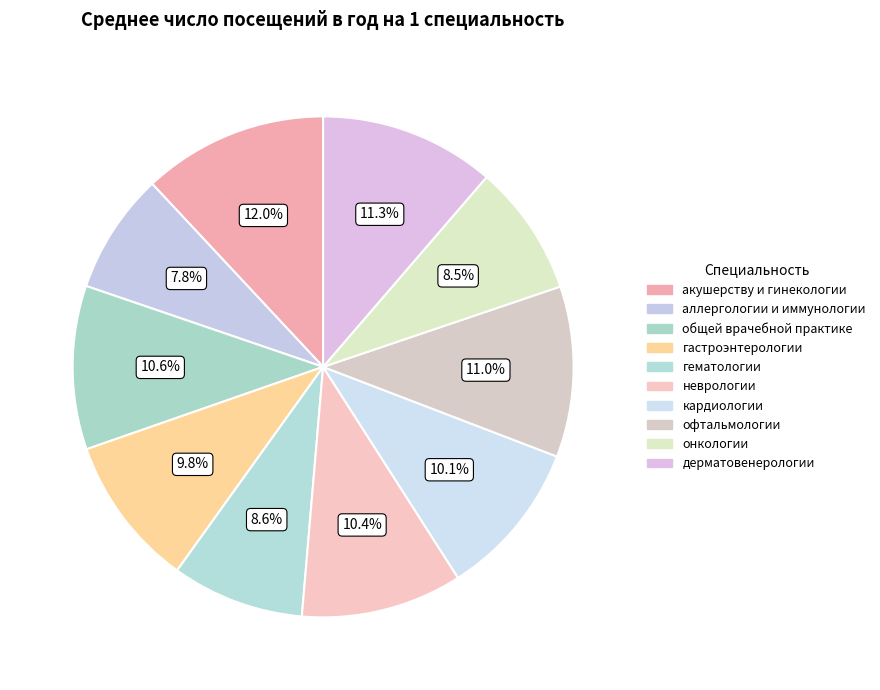

What percentage do акушерству и гинекологии and общей врачебной практике together represent?

22.5%